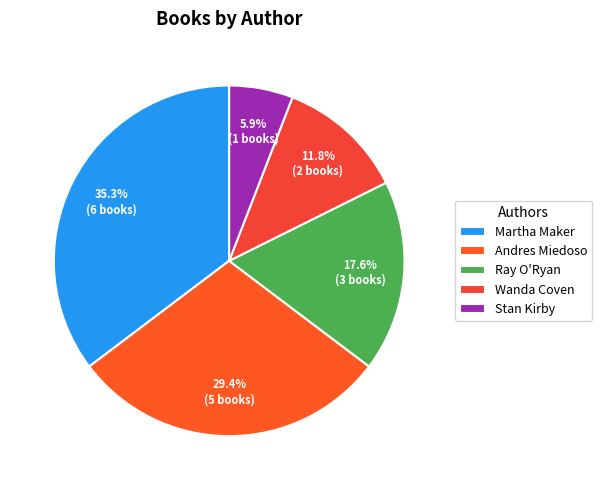

Count the number of slices in the pie.

5